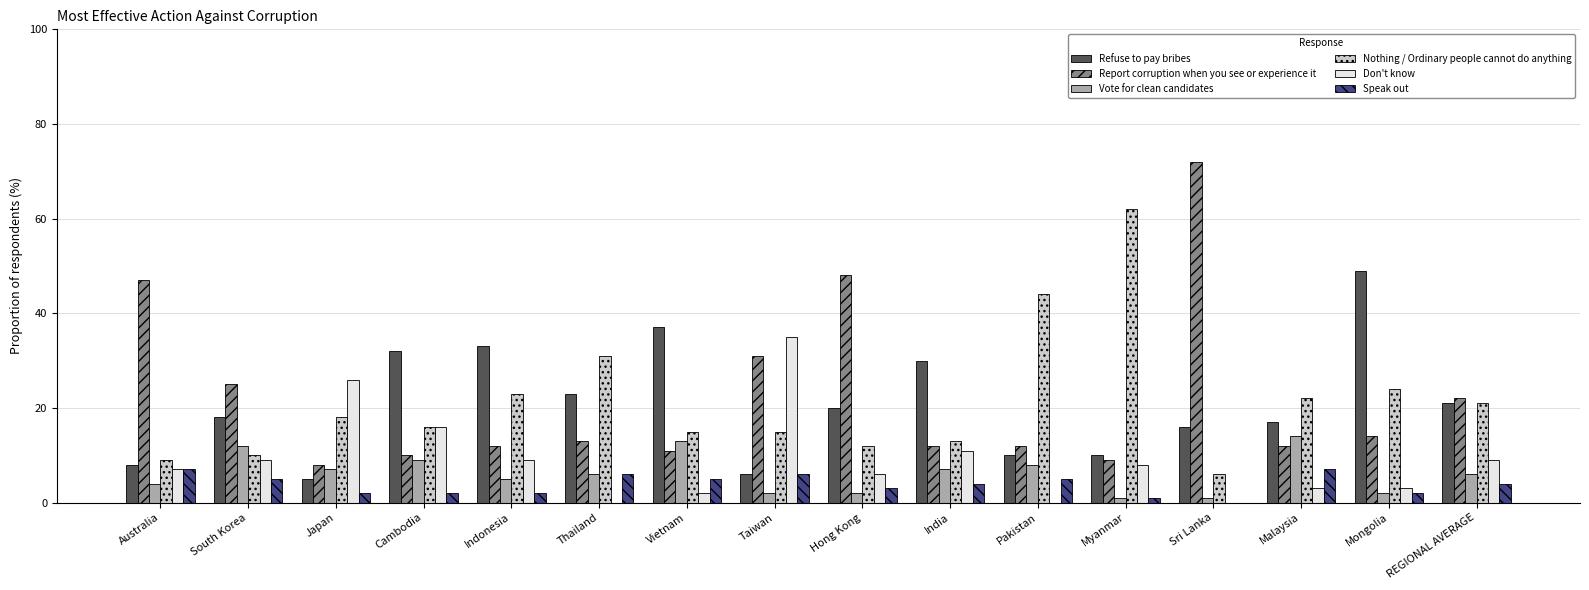

Which series has the widest spread of values?

Report corruption when you see or experience it